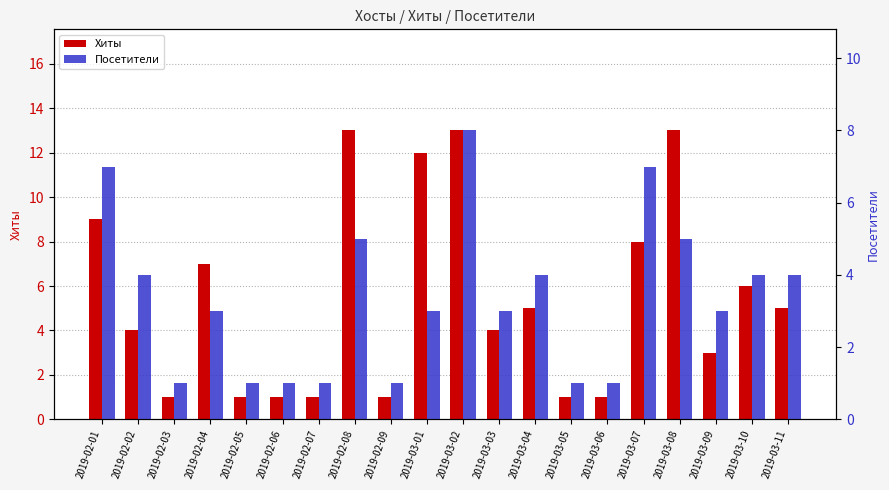

List the series in order of their peak value, lowest first.

Посетители, Хиты